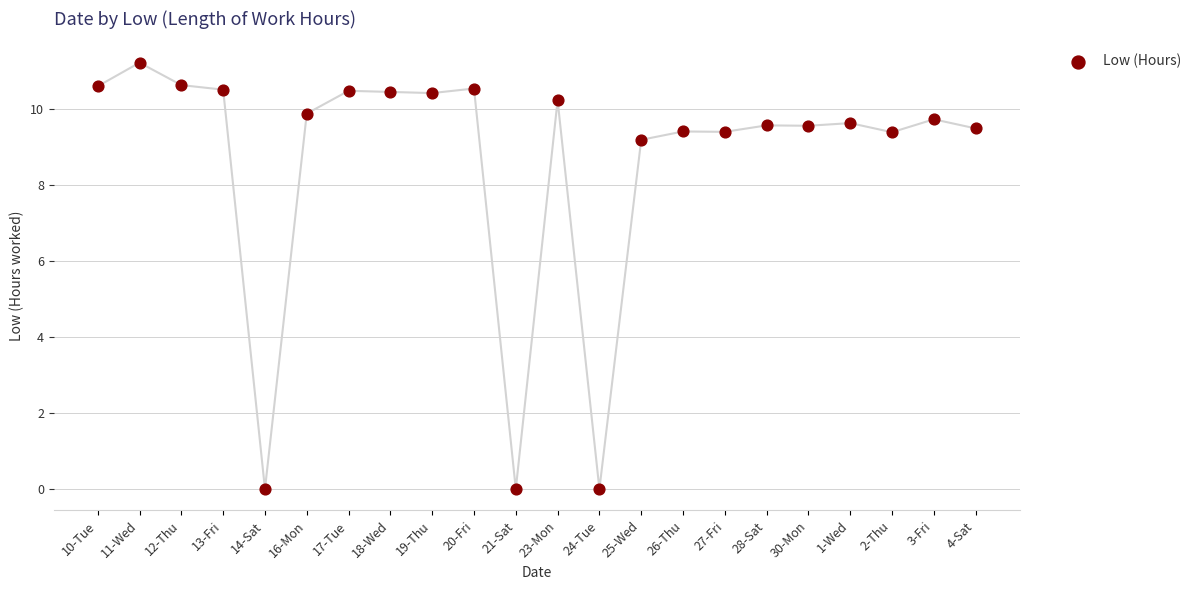

What Y value in the scatter plot is closest to 5?

9.2